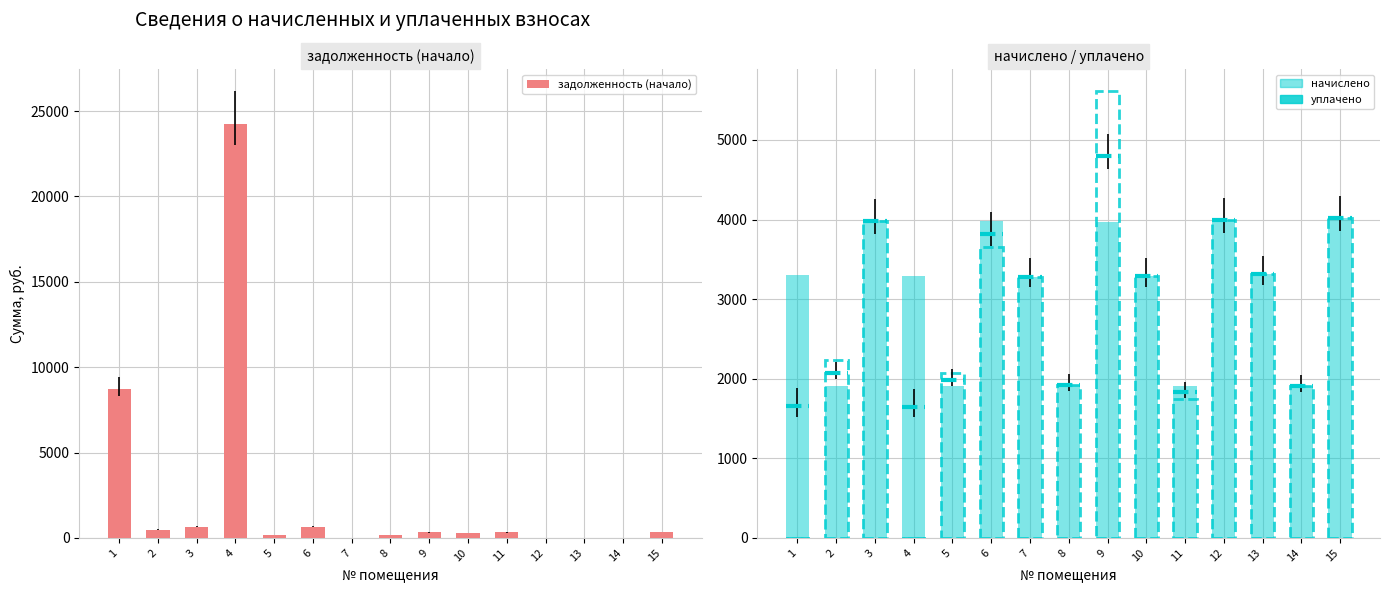

At which label does уплачено reach its peak?

9